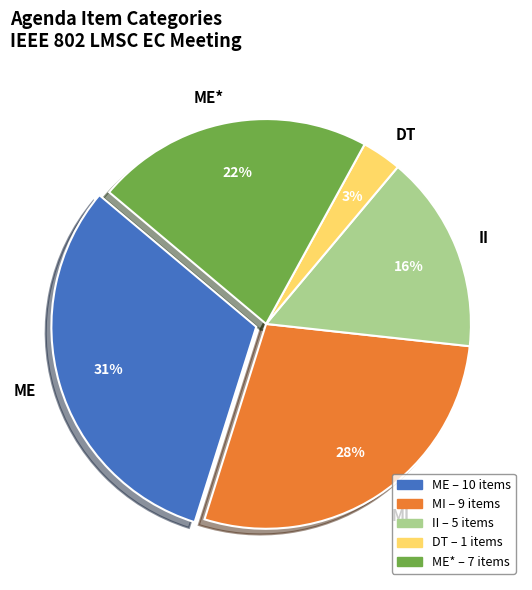

Which has a higher value, MI or DT?

MI